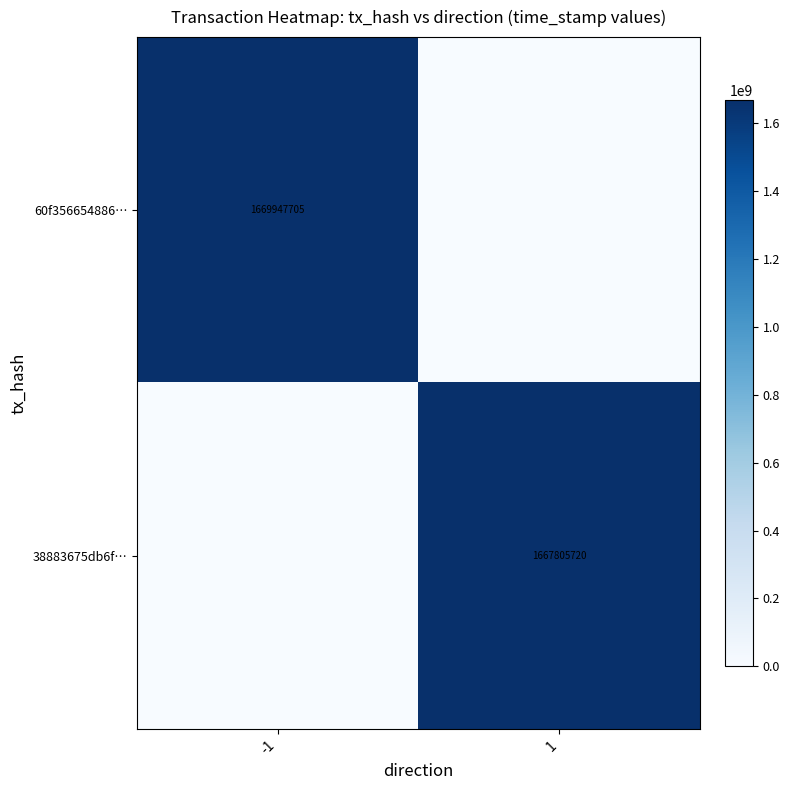

The 60f356654886… series shows 1669947705 at -1. True or false?

True